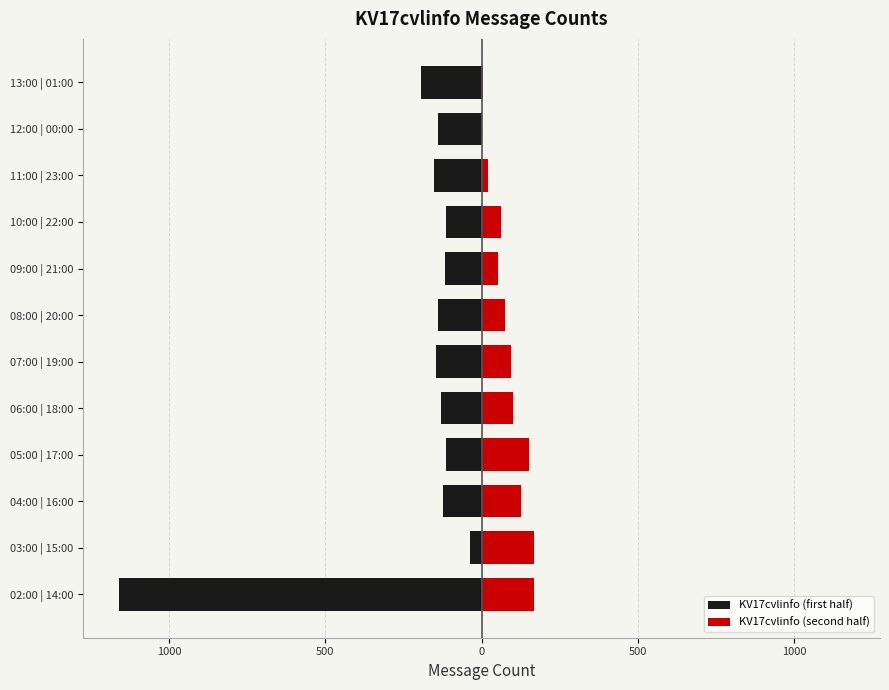

What is the minimum value shown in the chart?

-1158